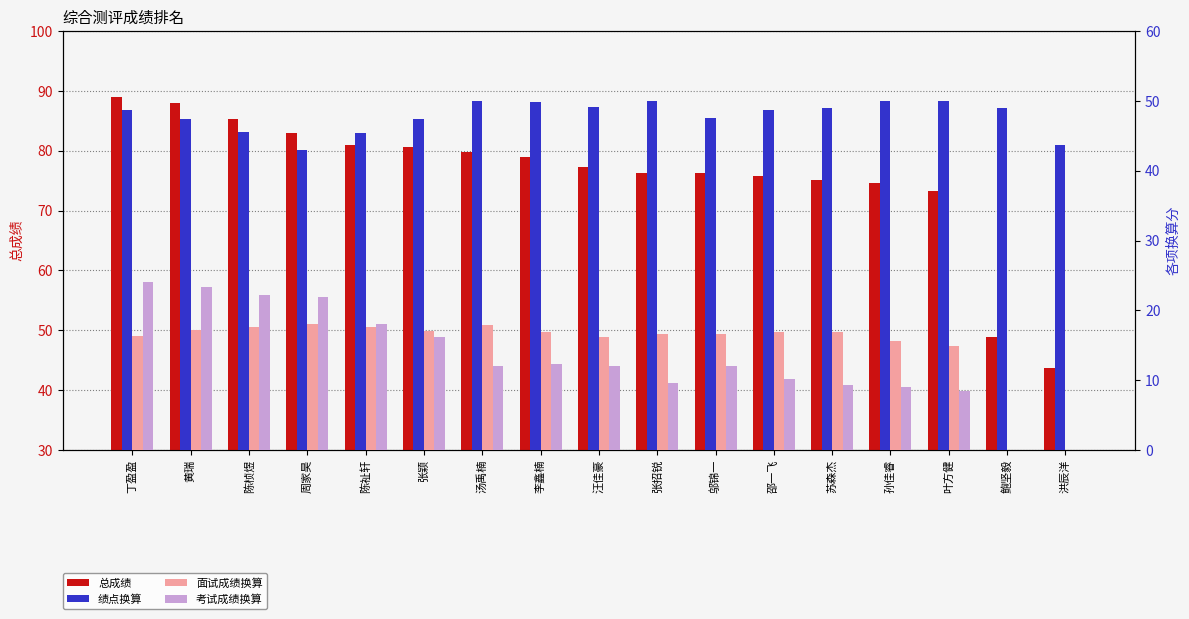

At which category is the sum across all series the highest?

丁盈盈